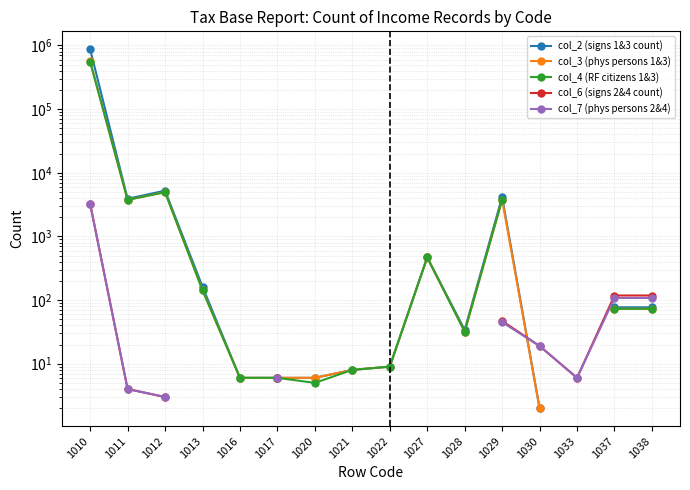

What are all the series names shown in the legend?

col_2 (signs 1&3 count), col_3 (phys persons 1&3), col_4 (RF citizens 1&3), col_6 (signs 2&4 count), col_7 (phys persons 2&4)